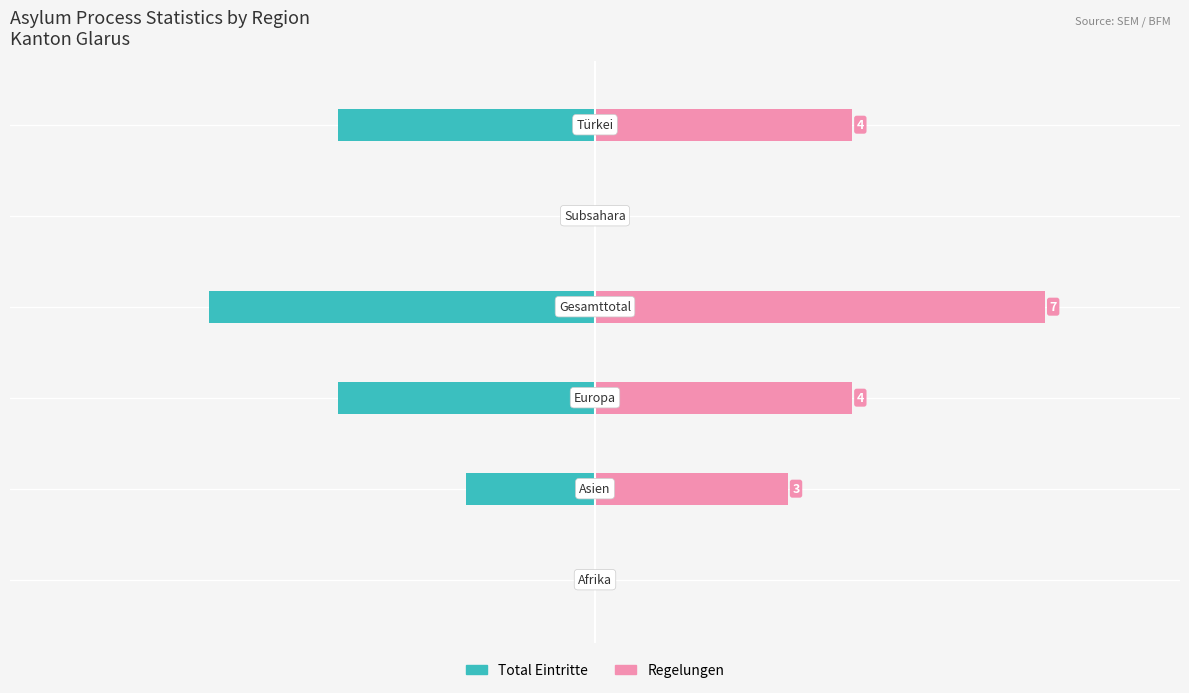

What value does the Total Eintritte series have at 5?

-57.1